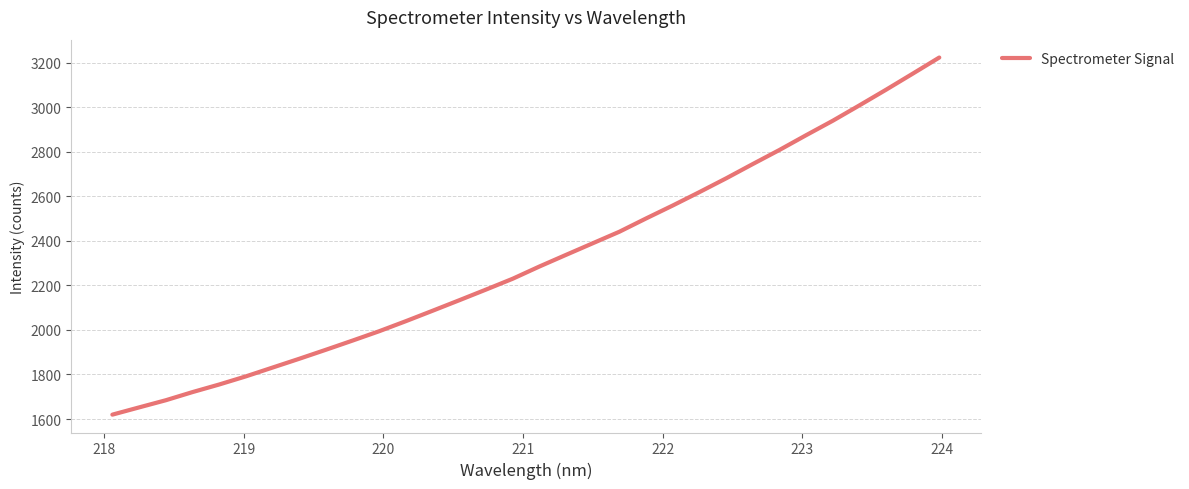

What is the difference between the maximum and minimum values?

1602.7